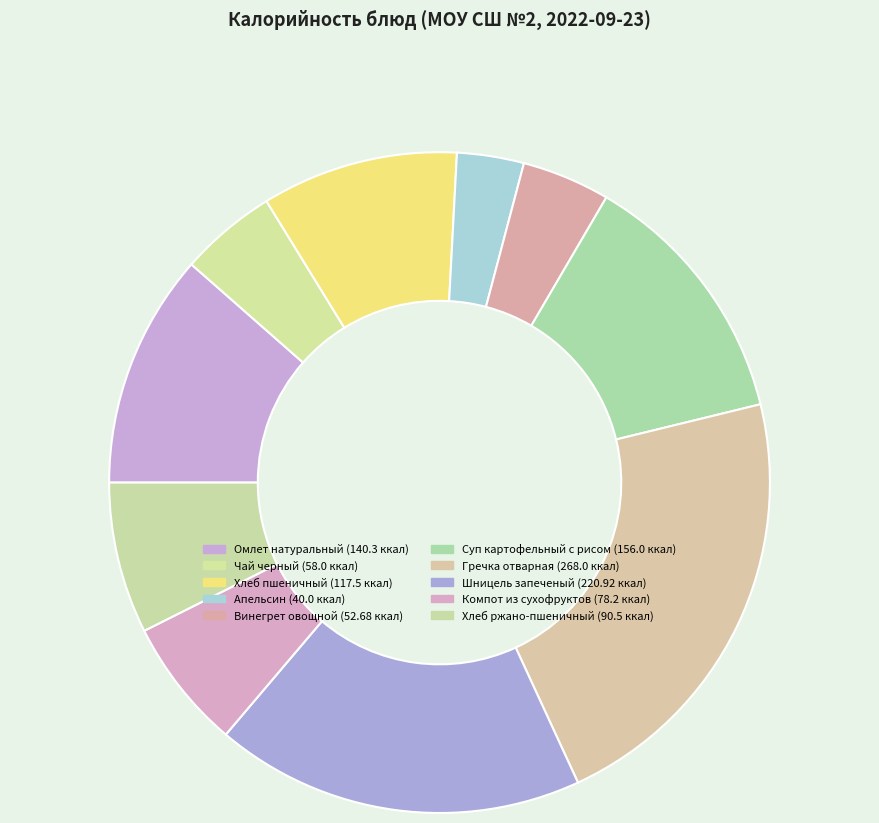

Which category has the biggest portion of the pie?

Гречка отварная